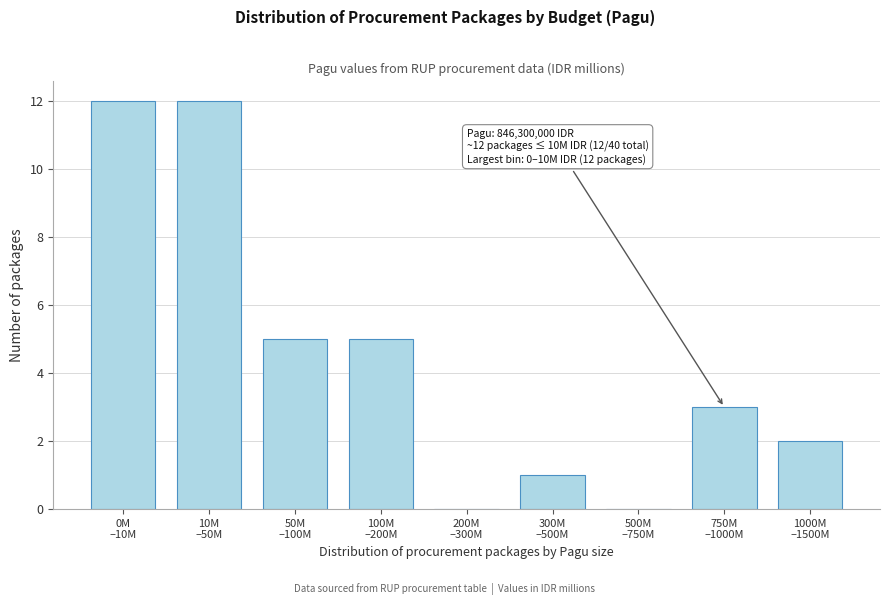

What is the maximum value shown in the chart?

12